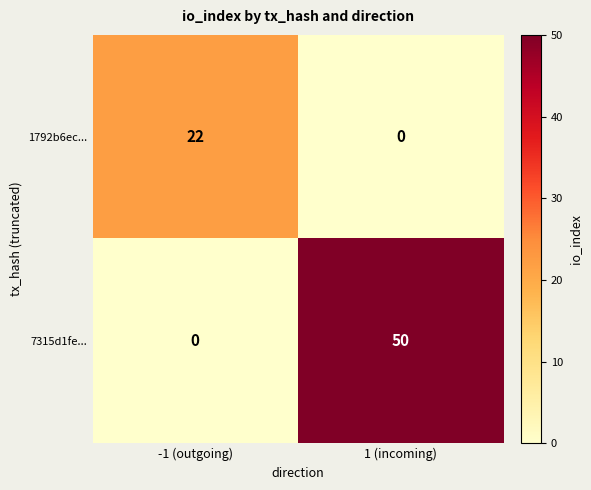

What is the maximum value shown in the chart?

50